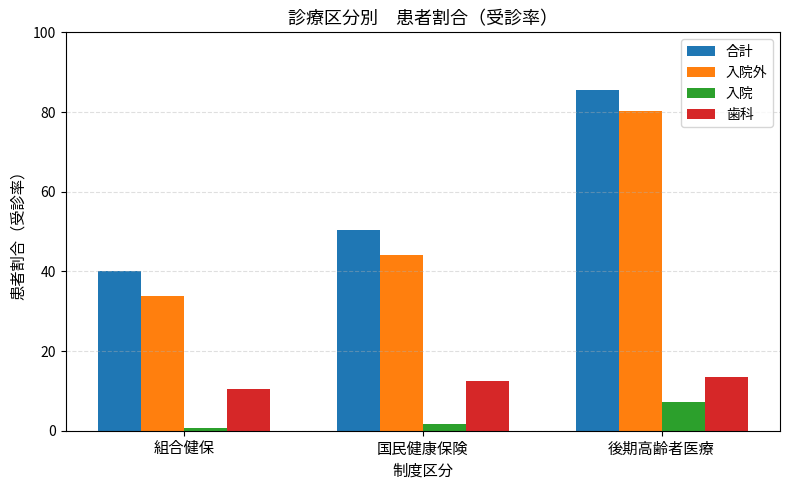

What is the difference between the maximum and minimum values in the 入院 series?

6.5